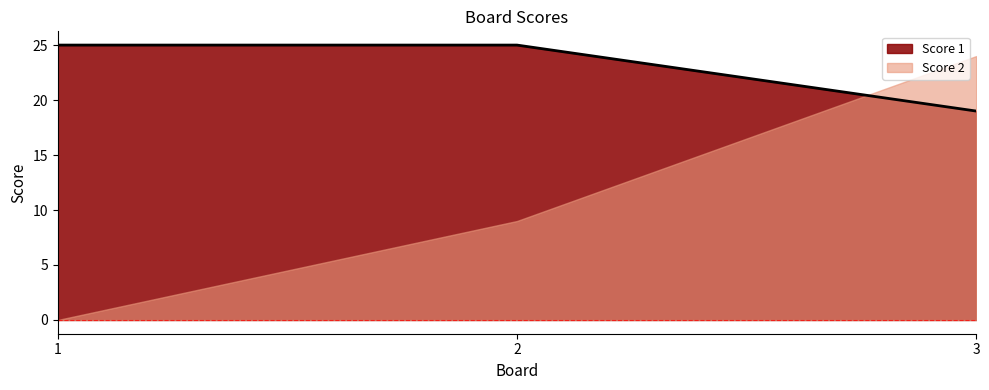

The chart shows a value of 19 at 3. True or false?

True